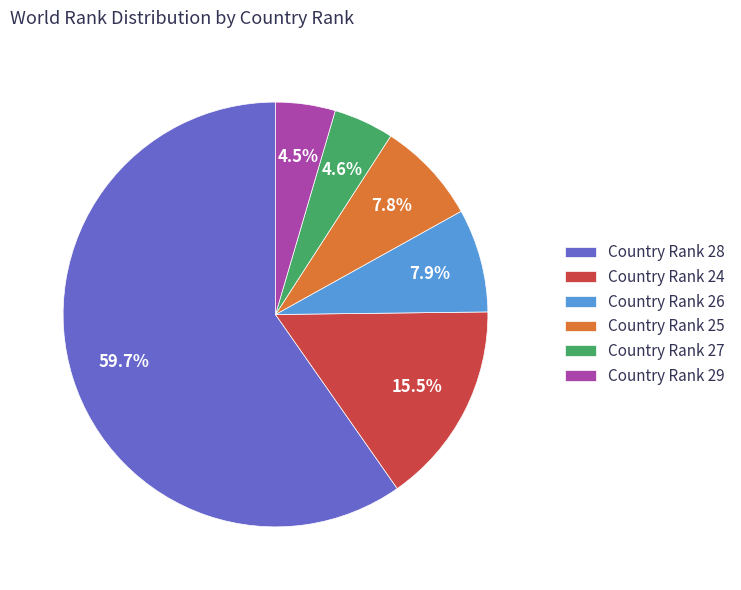

What is the ratio of the value at Country Rank 27 to the value at Country Rank 25?

0.6